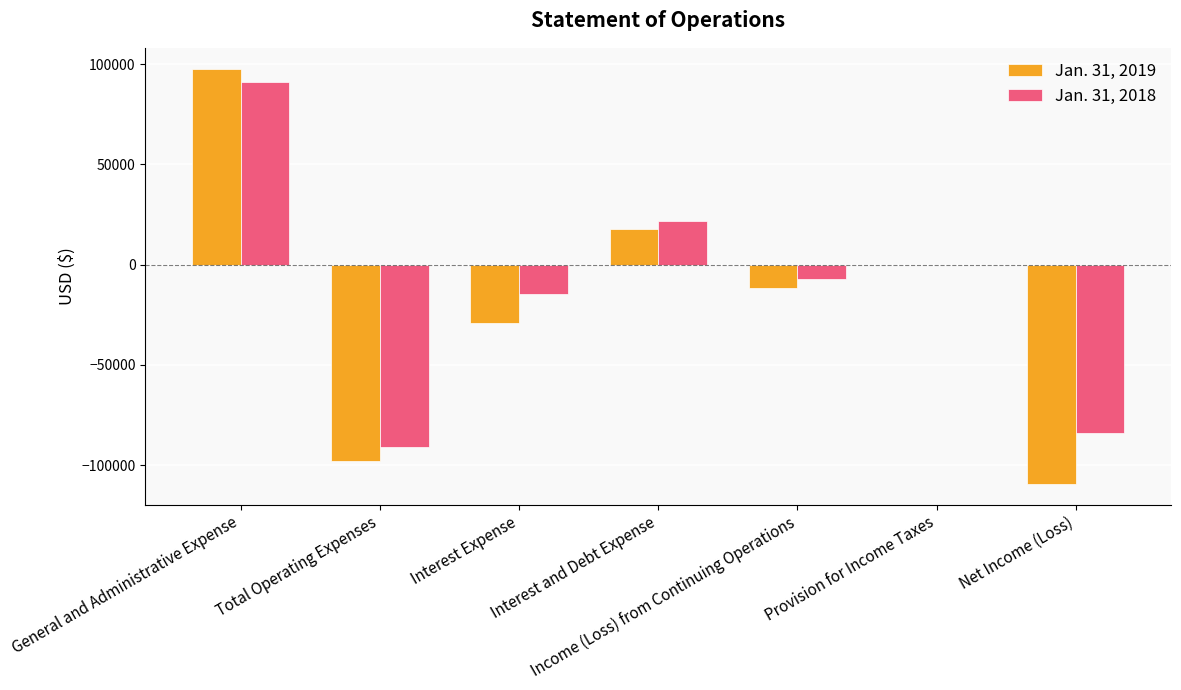

Where does the Jan. 31, 2018 series first go above -7083?

General and Administrative Expense